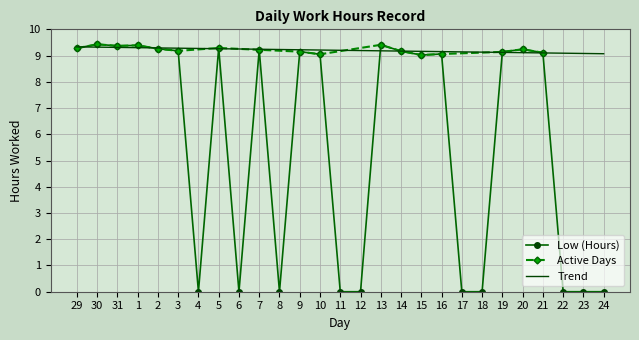

At which label does the data first exceed 9?

29